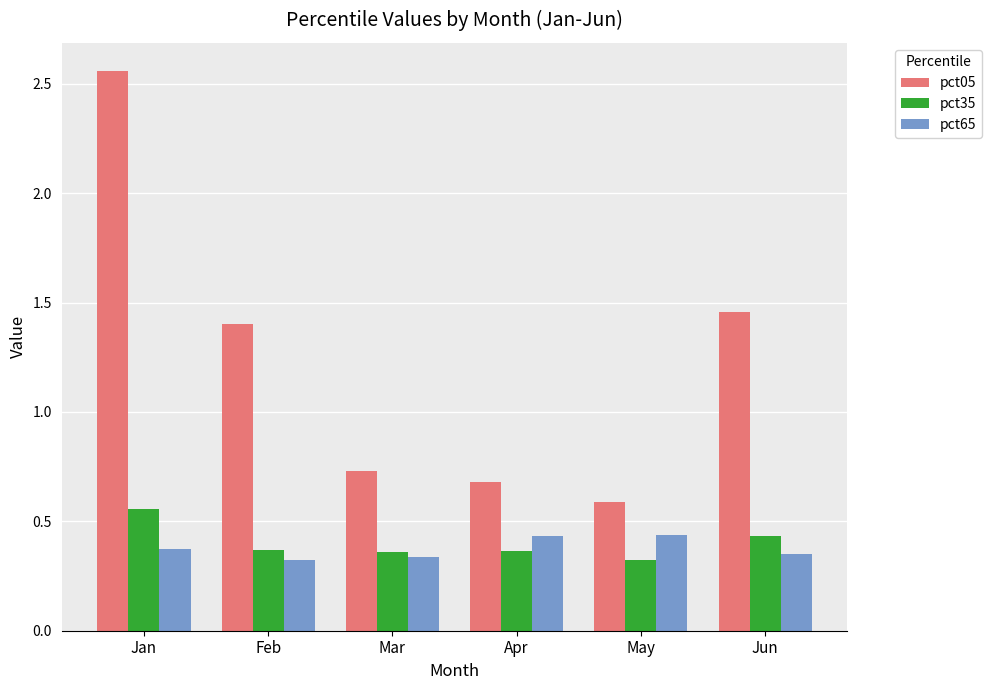

True or false: pct65 has a value of 0.3 at Apr.

False